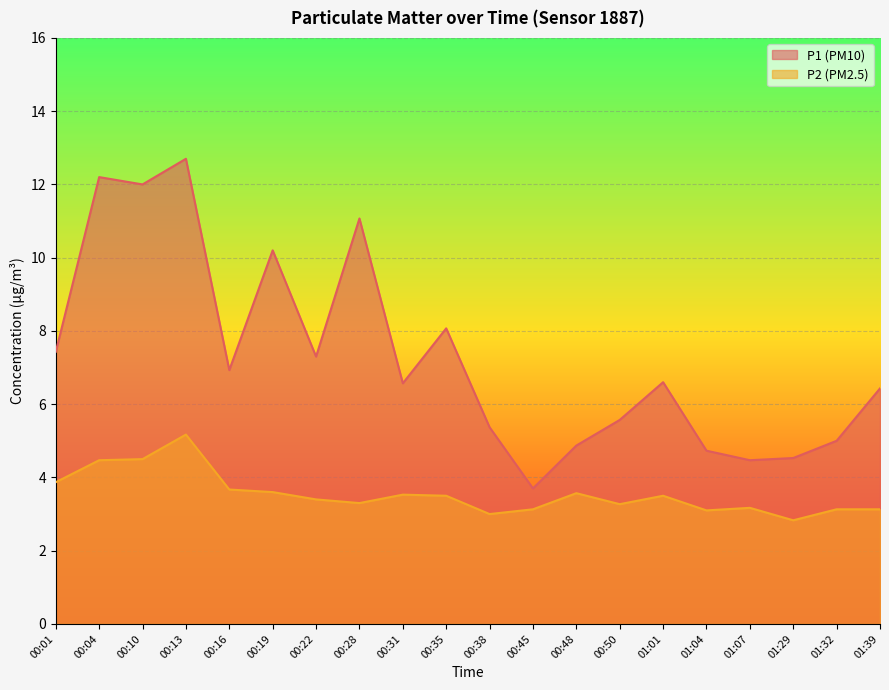

Is it true that P2 equals 2.8 at 01:29?

True